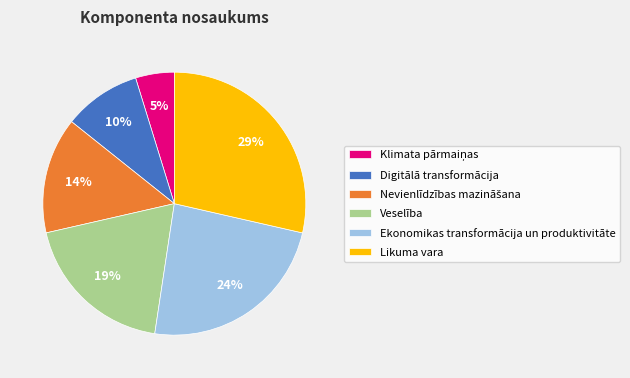

True or false: Likuma vara accounts for 42% of the total.

False